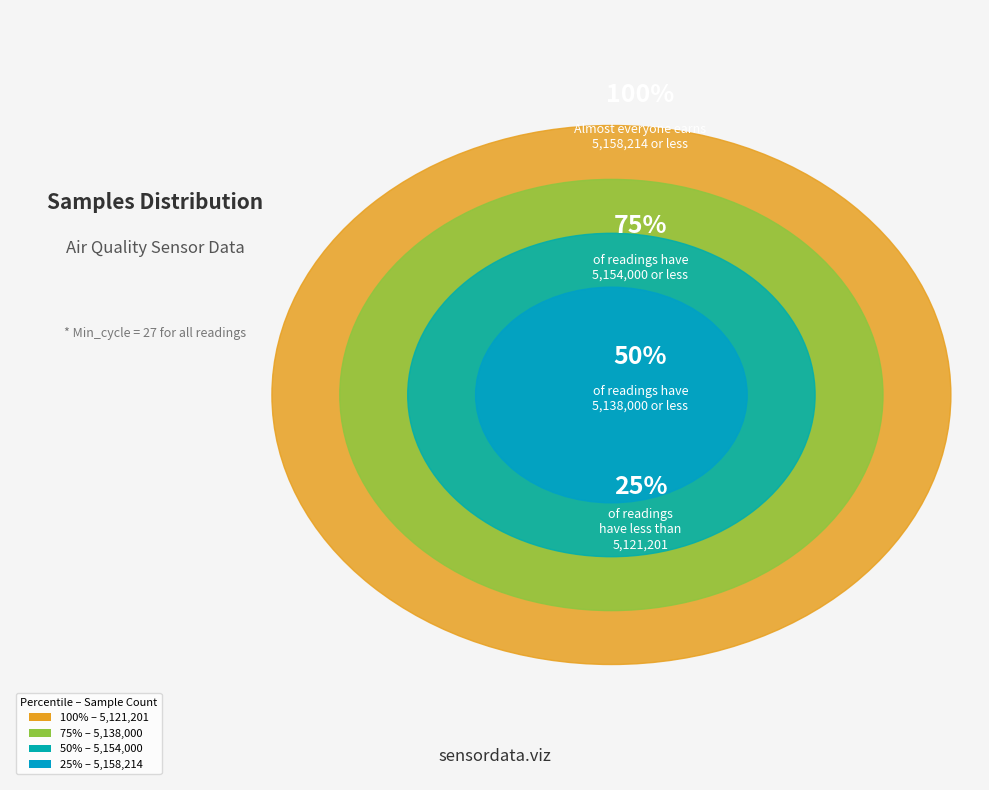

To the nearest percent, what portion does 27 represent?

3%